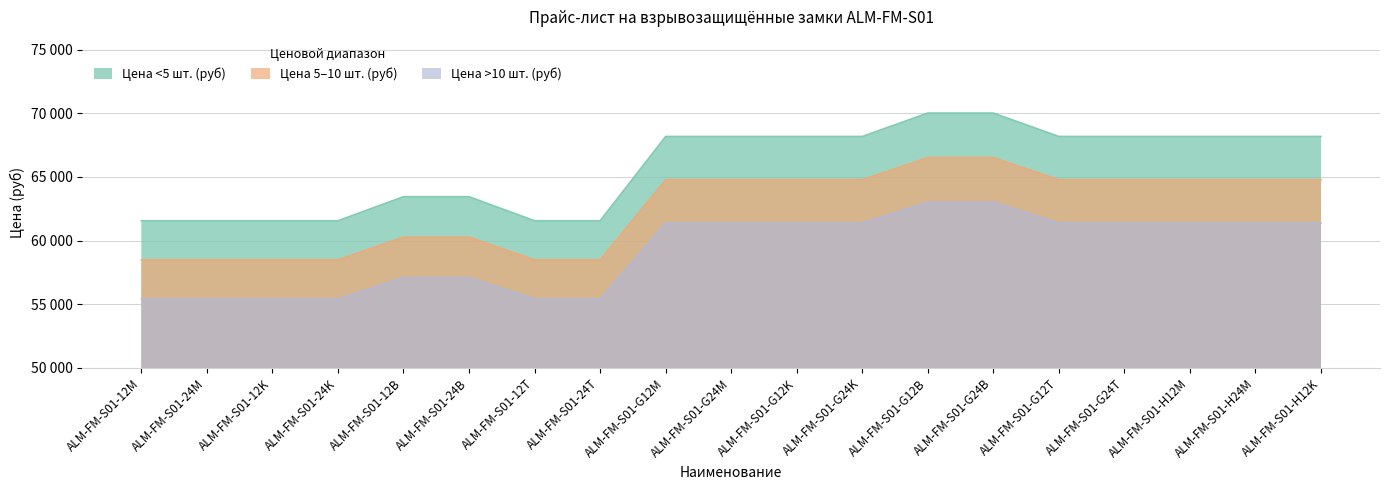

What is the spread (max minus min) of values at ALM-FM-S01-24K?

6140